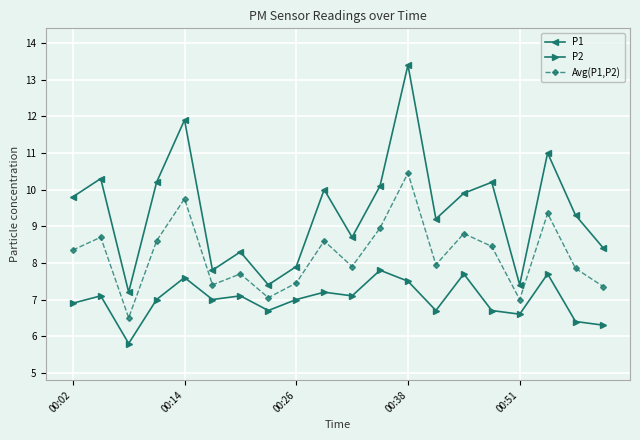

What is the lowest value of the P2 series?

5.8